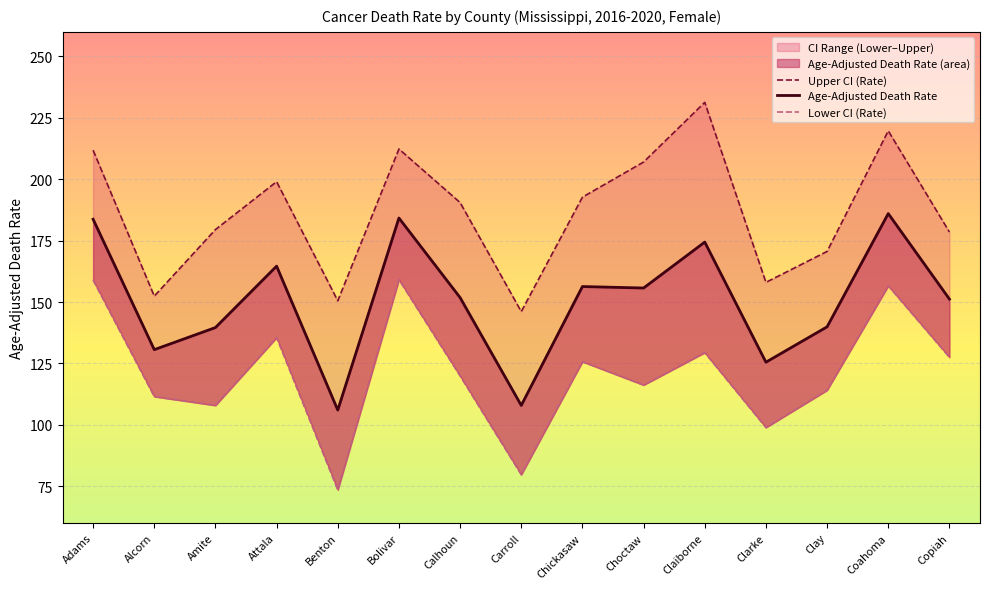

What is the approximate value of Lower CI (Rate) at Copiah?

127.5